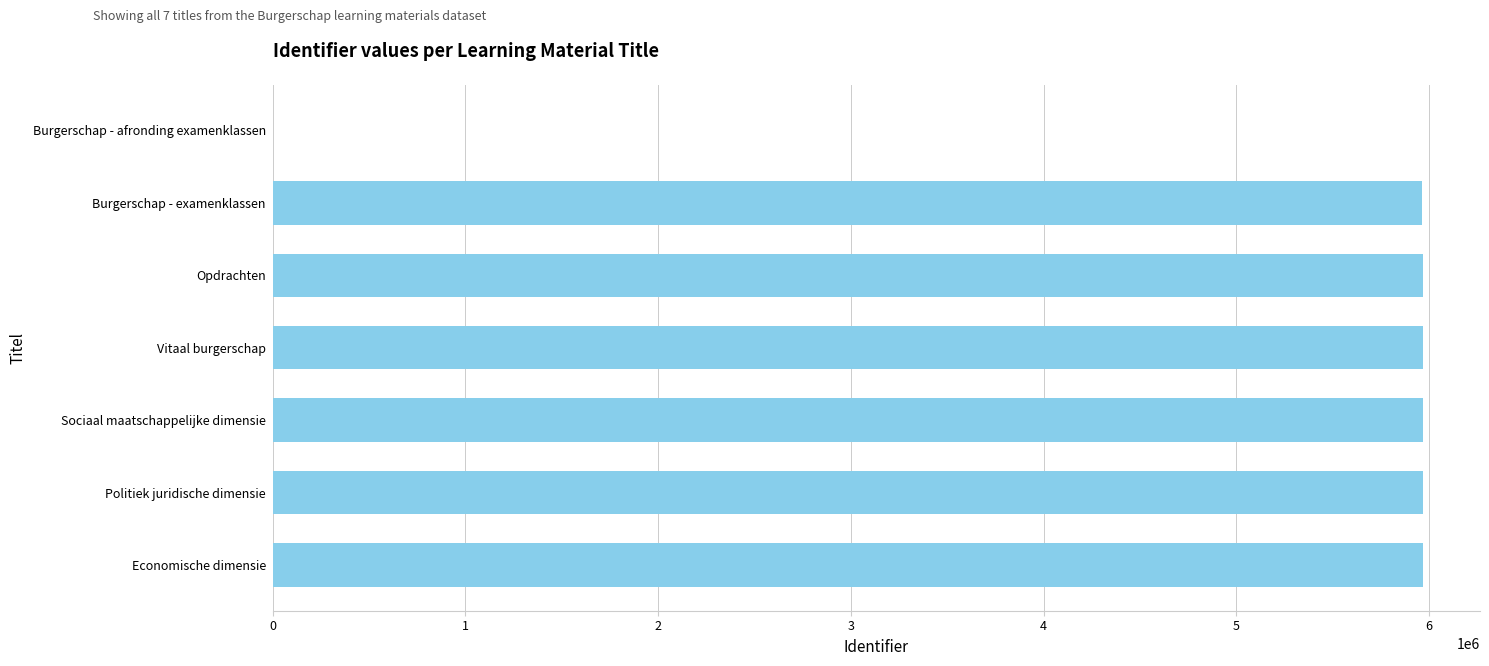

What is the greatest value displayed?

5965988